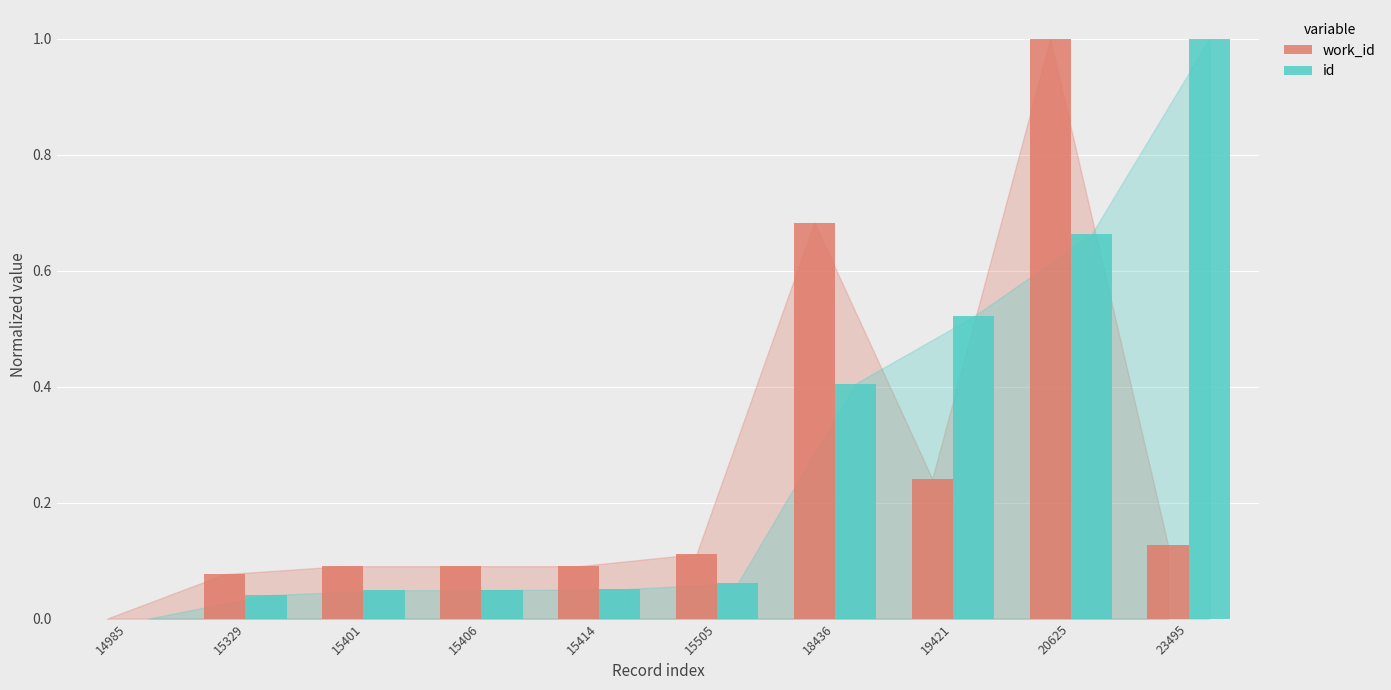

What is the highest value of the id series?

1.0